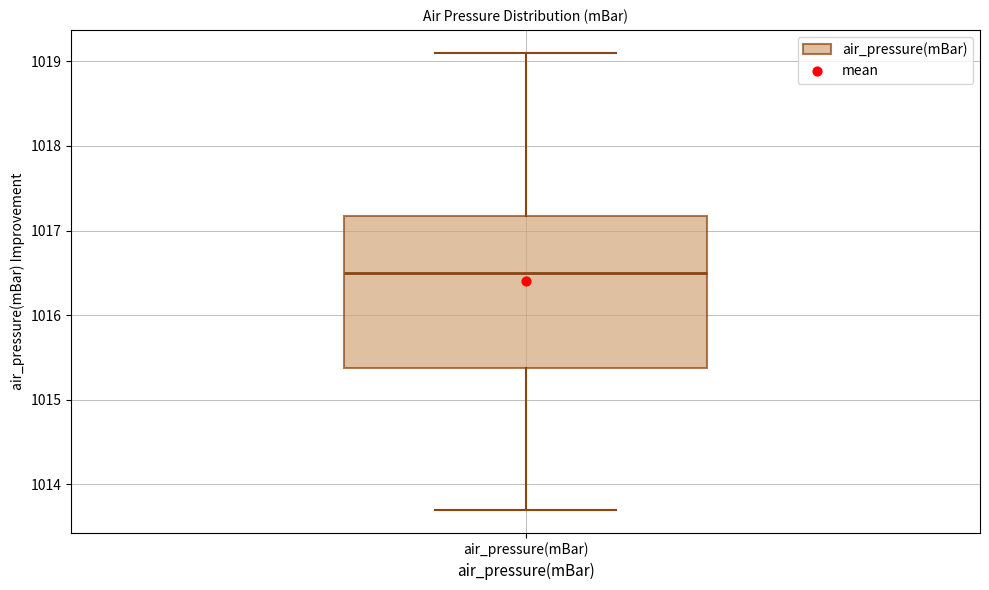

Transcribe this box plot: give where the median line is, the range the box spans, and where the two whiskers end, as read against the y-axis. The values are not printed on the chart, so give them approximately, as read against the axis.

median 1016.5, box 1015.4 to 1017.2, whiskers 1013.7 to 1019.1